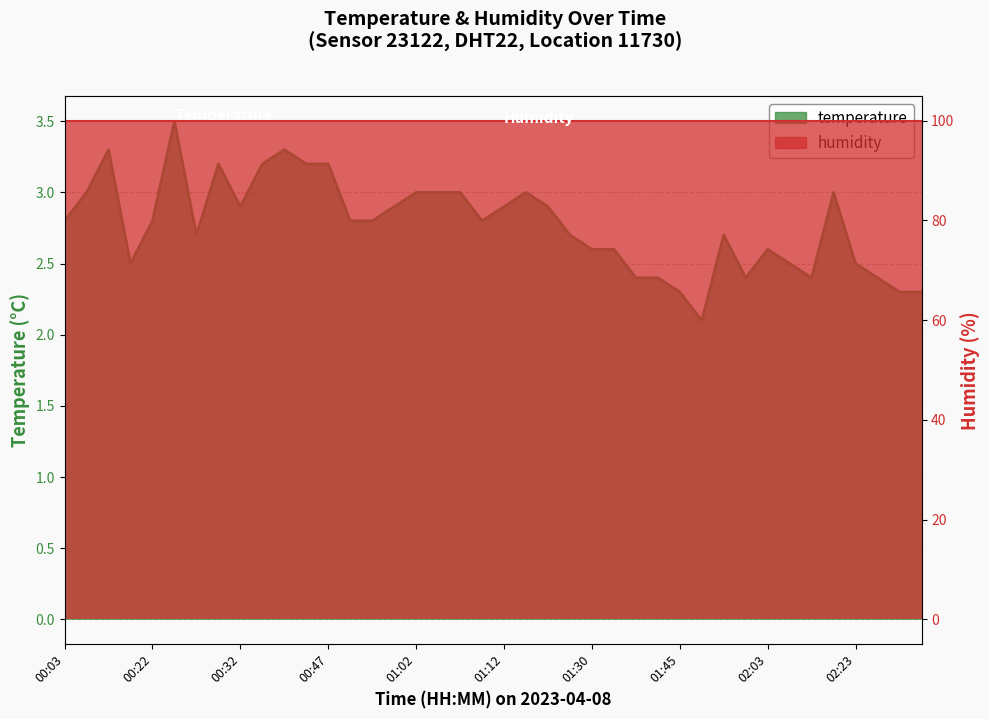

Reading left to right, list all the values displayed in this chart.

00:03=2.8	00:05=3.0	00:10=3.3	00:13=2.5	00:22=2.8	00:25=3.5	00:27=2.7	00:30=3.2	00:32=2.9	00:40=3.2	00:42=3.3	00:45=3.2	00:47=3.2	00:49=2.8	00:57=2.8	00:59=2.9	01:02=3.0	01:05=3.0	01:07=3.0	01:10=2.8	01:12=2.9	01:18=3.0	01:20=2.9	01:23=2.7	01:30=2.6	01:35=2.6	01:38=2.4	01:40=2.4	01:45=2.3	01:50=2.1	01:55=2.7	01:58=2.4	02:03=2.6	02:15=2.5	02:18=2.4	02:21=3.0	02:23=2.5	02:26=2.4	02:31=2.3	02:36=2.3